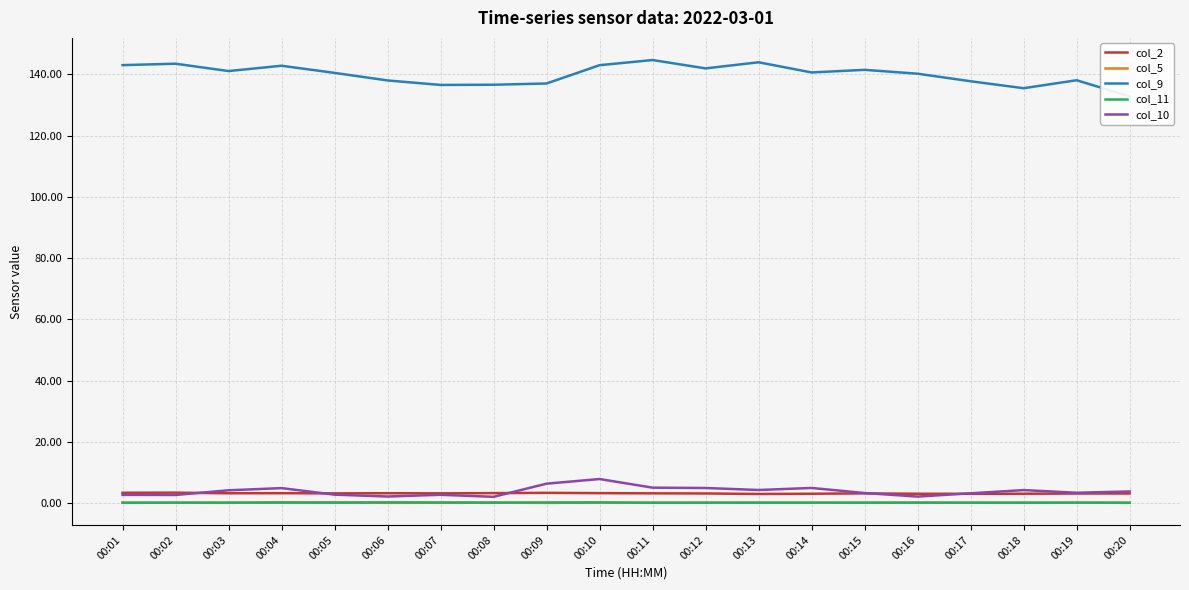

How many times do col_2 and col_10 cross each other?

5